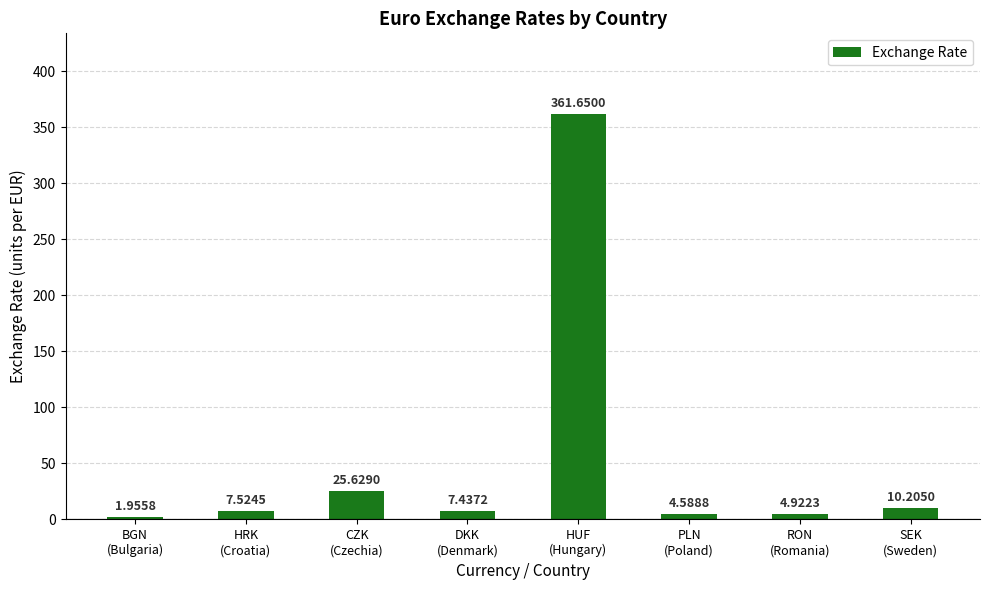

How many series are shown in this chart?

1